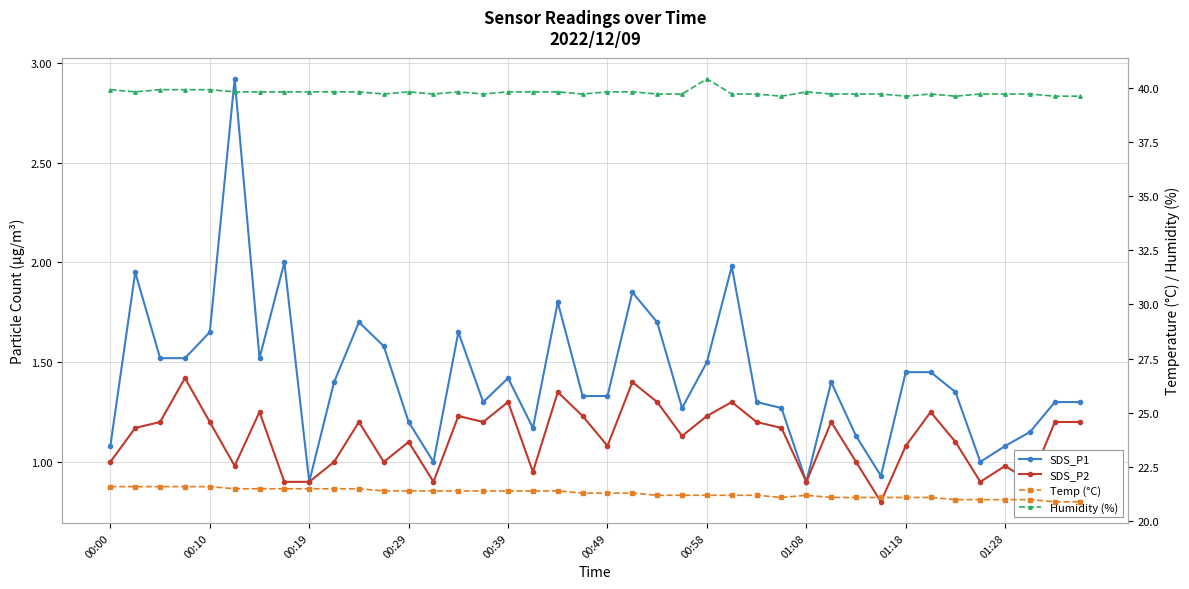

What are all the series names shown in the legend?

SDS_P1, SDS_P2, Temp (°C), Humidity (%)